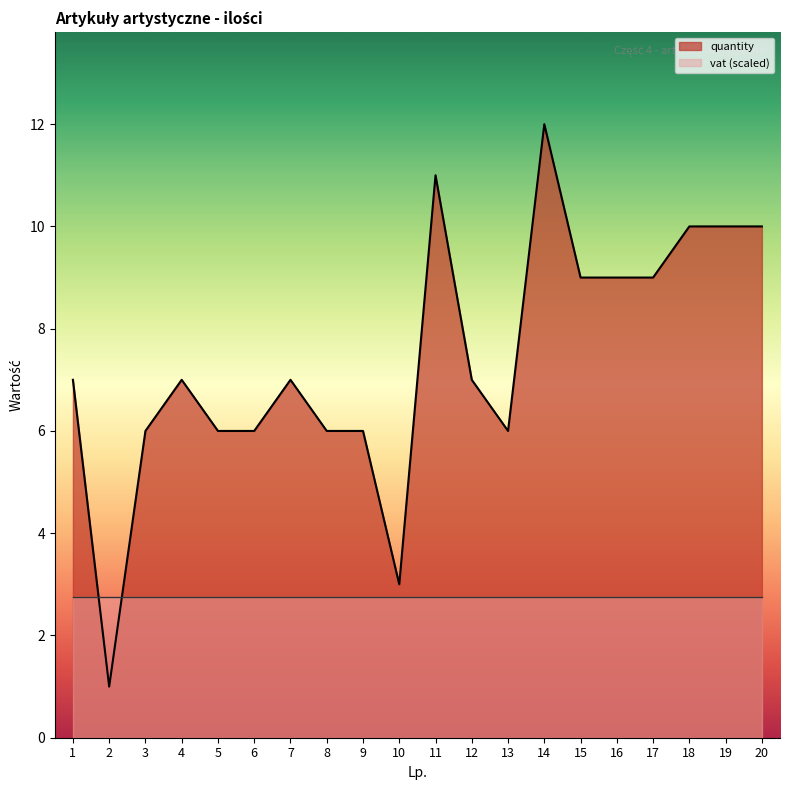

Is it true that vat equals 0.1 at 13?

False